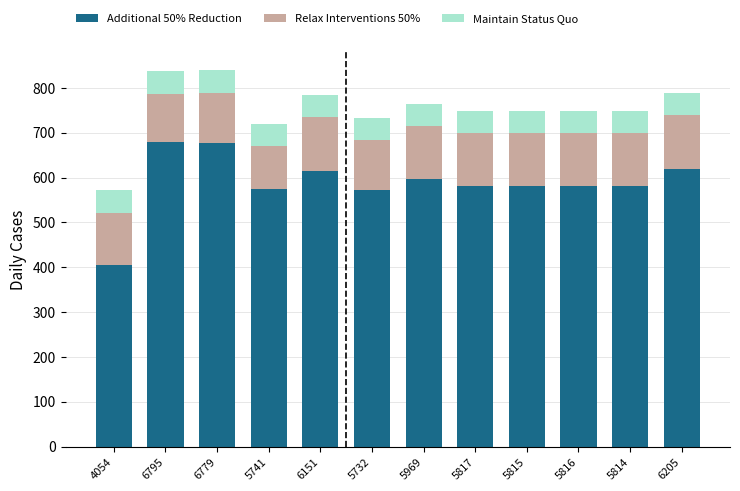

The value of Additional 50% Reduction at 5815 is 364. True or false?

False